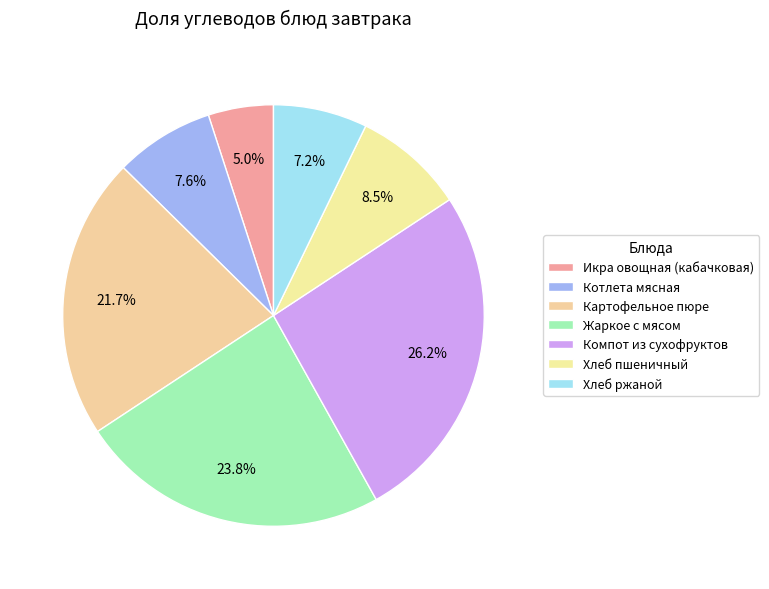

Which slice is the largest?

Компот из сухофруктов